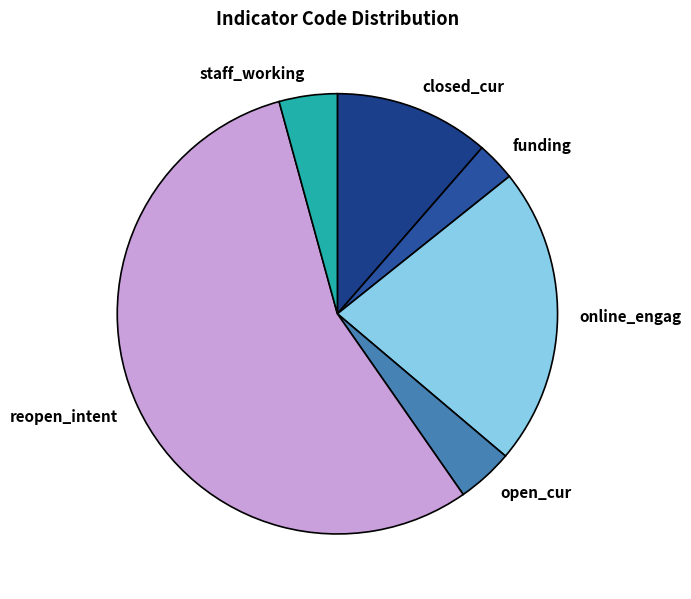

How many slices are in this pie chart?

6